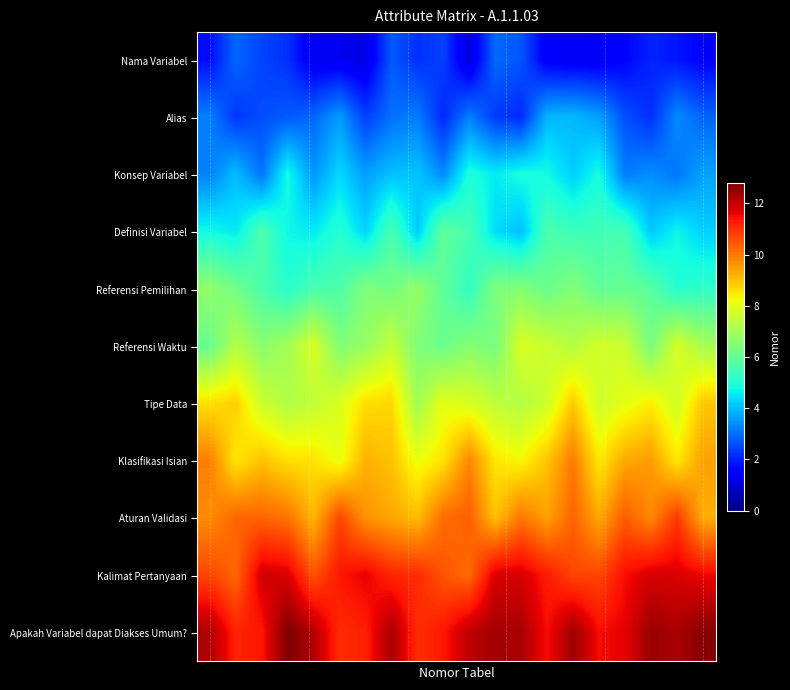

At how many categories does at least one series exceed 11?

20